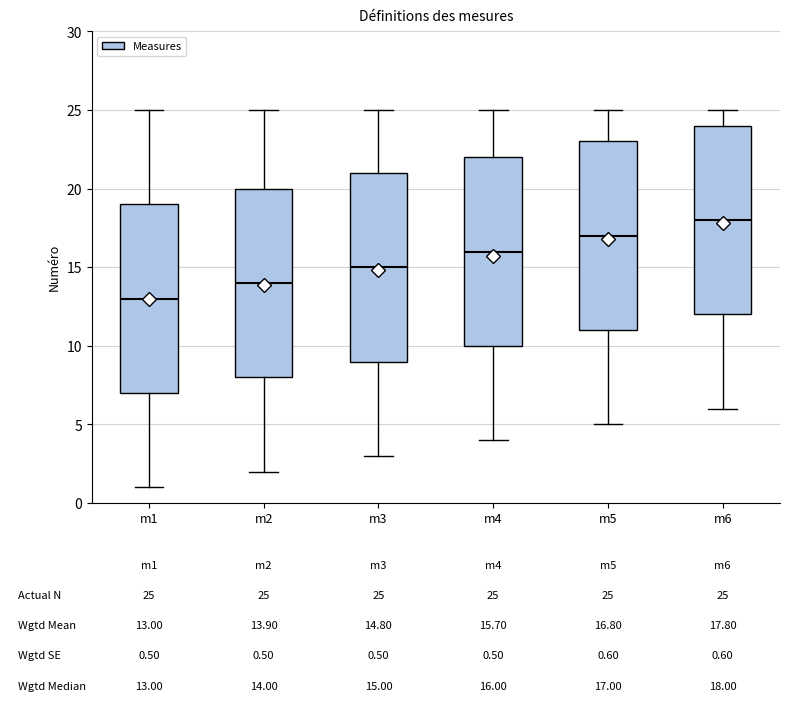

Which box's median line is the lowest?

m1